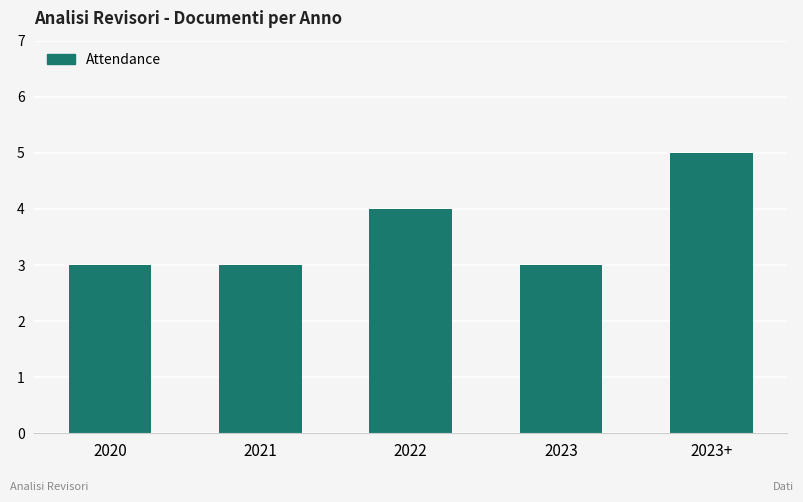

At which category does the chart reach its peak across all series?

2023+